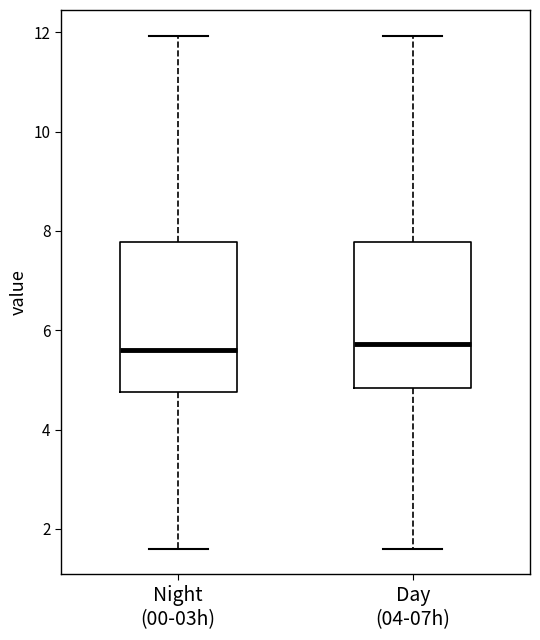

Reading left to right, read every box against the y-axis: the position of its median line, the range the box covers, and the ends of its whiskers. The values are not printed on the chart, so give them approximately, as read against the axis.

Night (00-03h): median 5.6, box 4.8 to 7.8, whiskers 1.6 to 12.0
Day (04-07h): median 5.8, box 4.8 to 7.8, whiskers 1.6 to 12.0